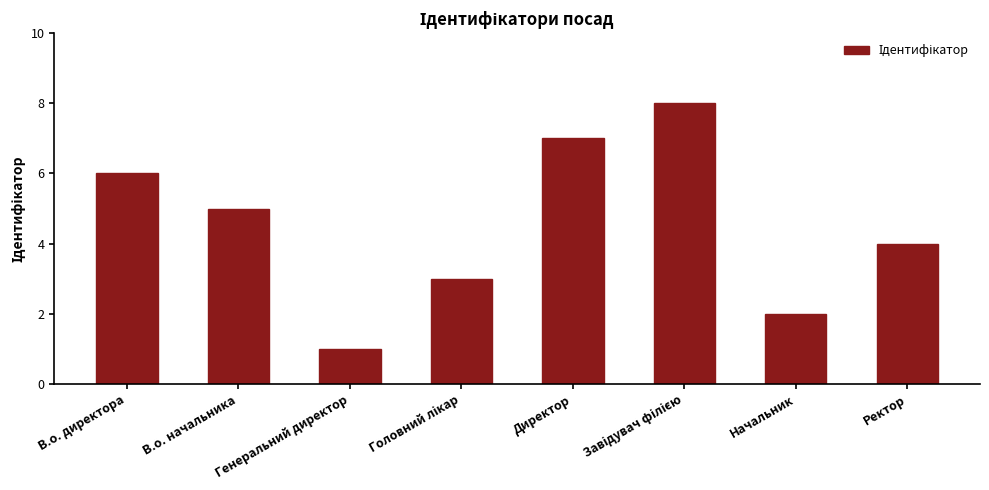

What is the ratio of the value at Директор to the value at В.о. начальника?

1.4